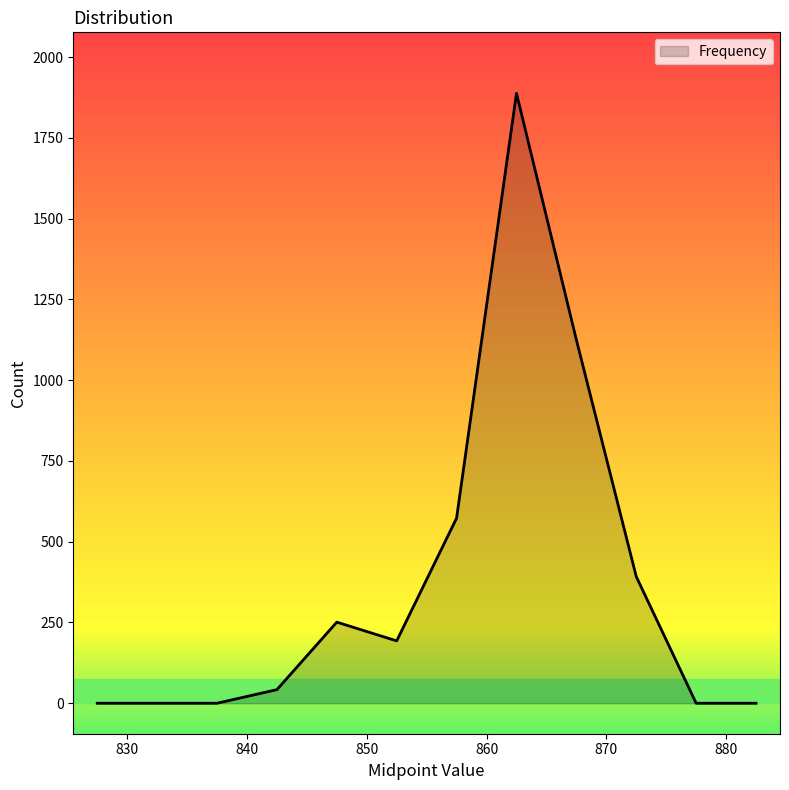

Reading left to right, extract all data points from this chart.

0	0	0	42	251	193	573	1888	1125	392	0	0